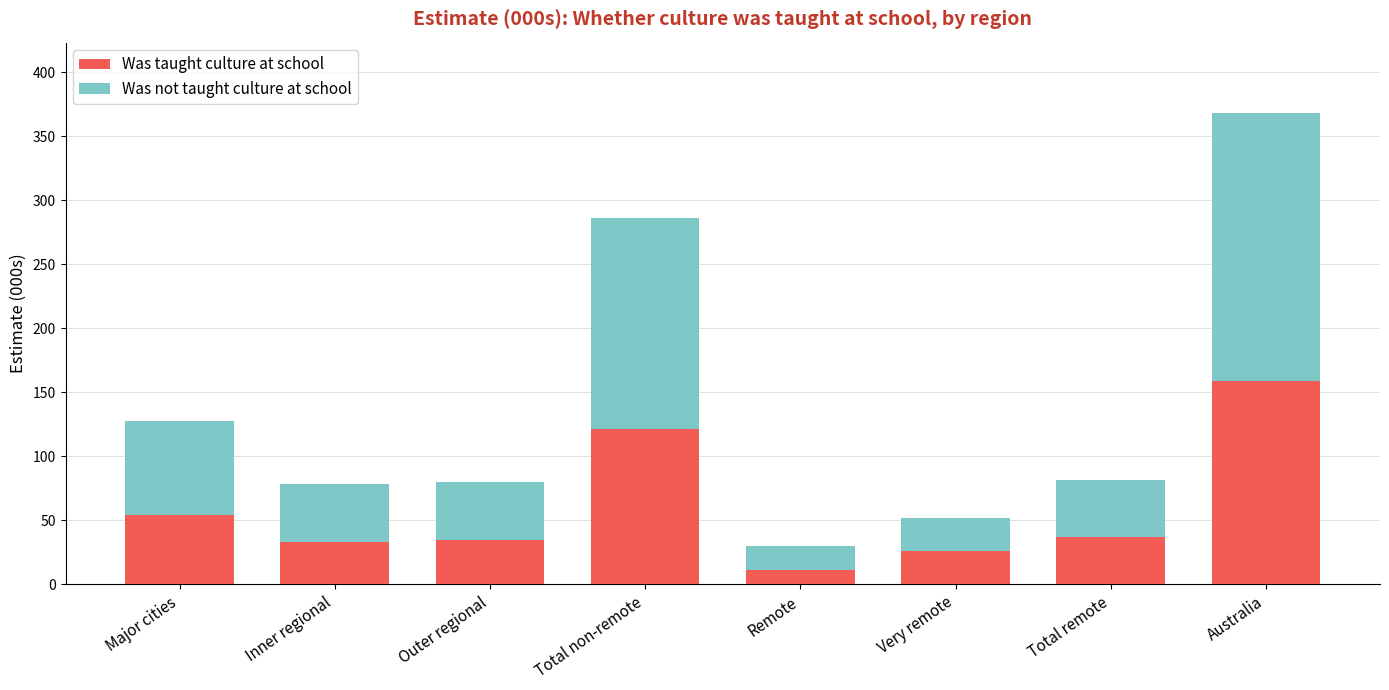

What is the total value across all series at Total non-remote?

286.2